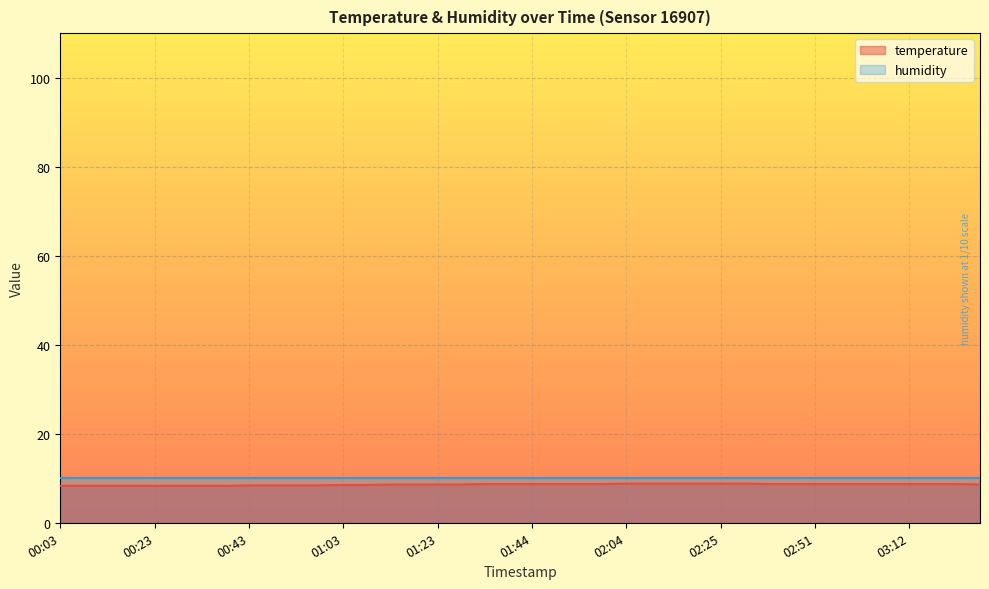

At which category does the chart reach its peak across all series?

02:04